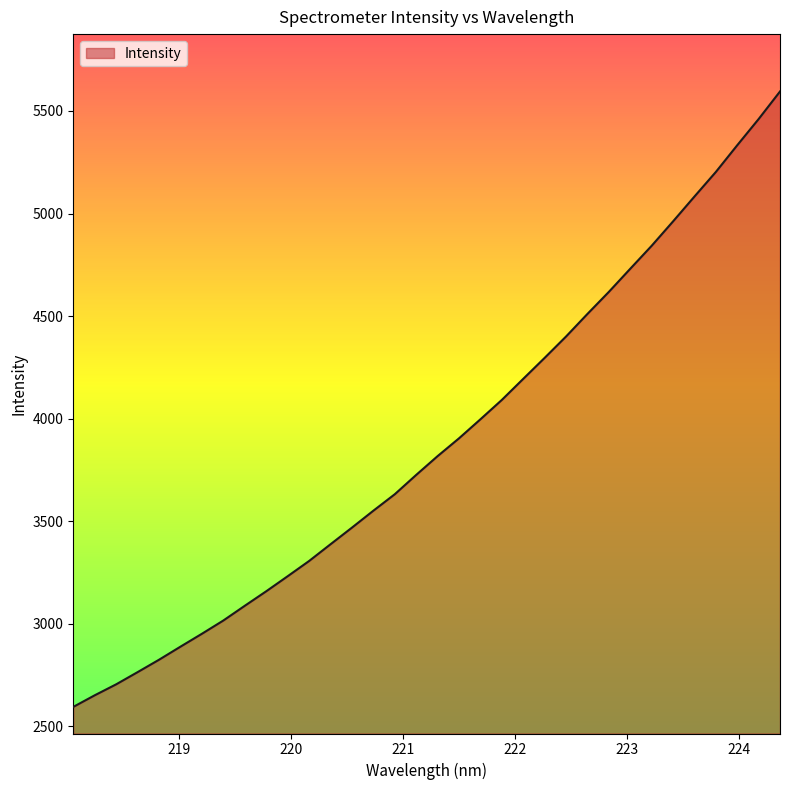

What is the greatest value displayed?

5595.0